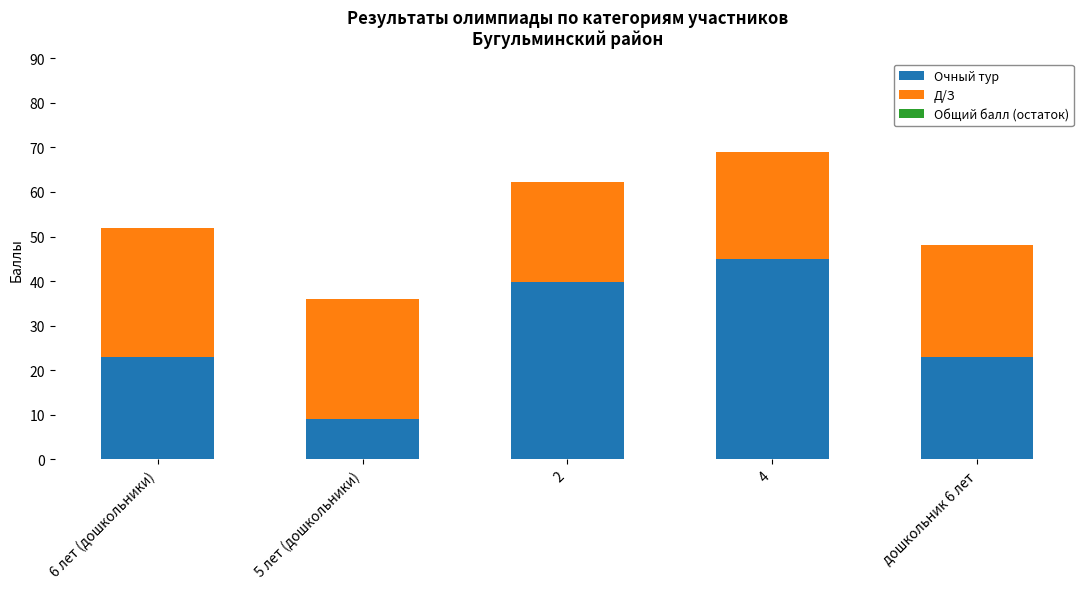

What is the total value across all series at 6 лет (дошкольники)?

52.0